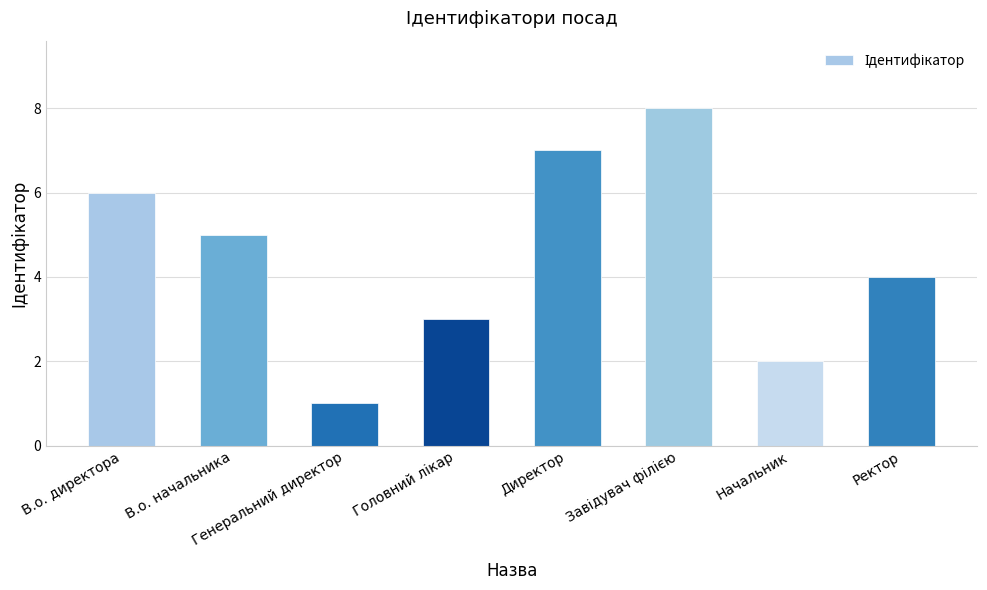

What is the greatest value displayed?

8